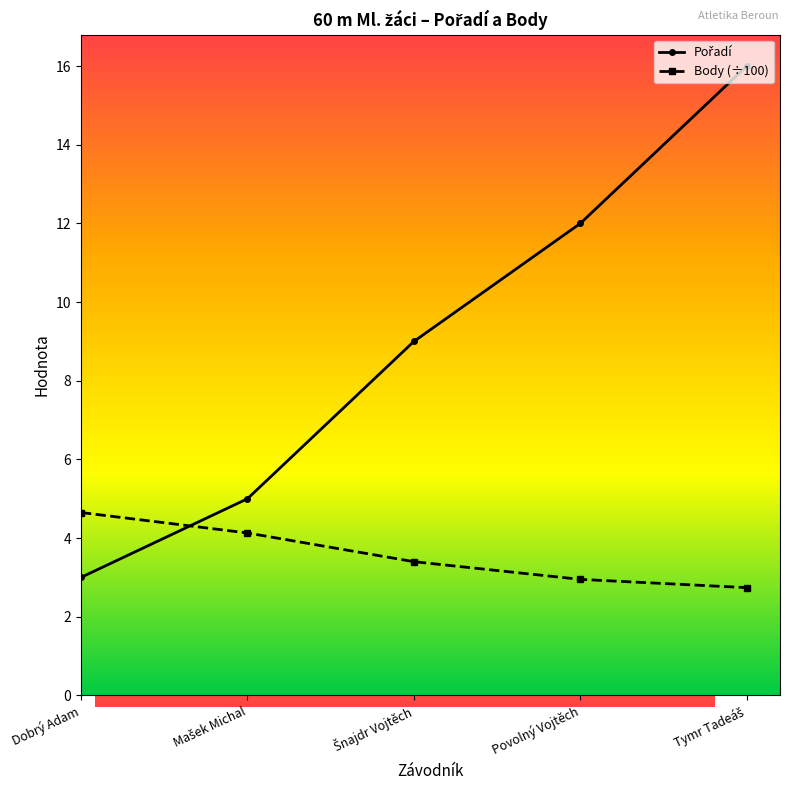

Reading left to right, list all the values displayed in this chart.

Pořadí: Dobrý Adam=3.0	Mašek Michal=5.0	Šnajdr Vojtěch=9.0	Povolný Vojtěch=12.0	Tymr Tadeáš=16.0
Body: Dobrý Adam=4.7	Mašek Michal=4.1	Šnajdr Vojtěch=3.4	Povolný Vojtěch=3.0	Tymr Tadeáš=2.7